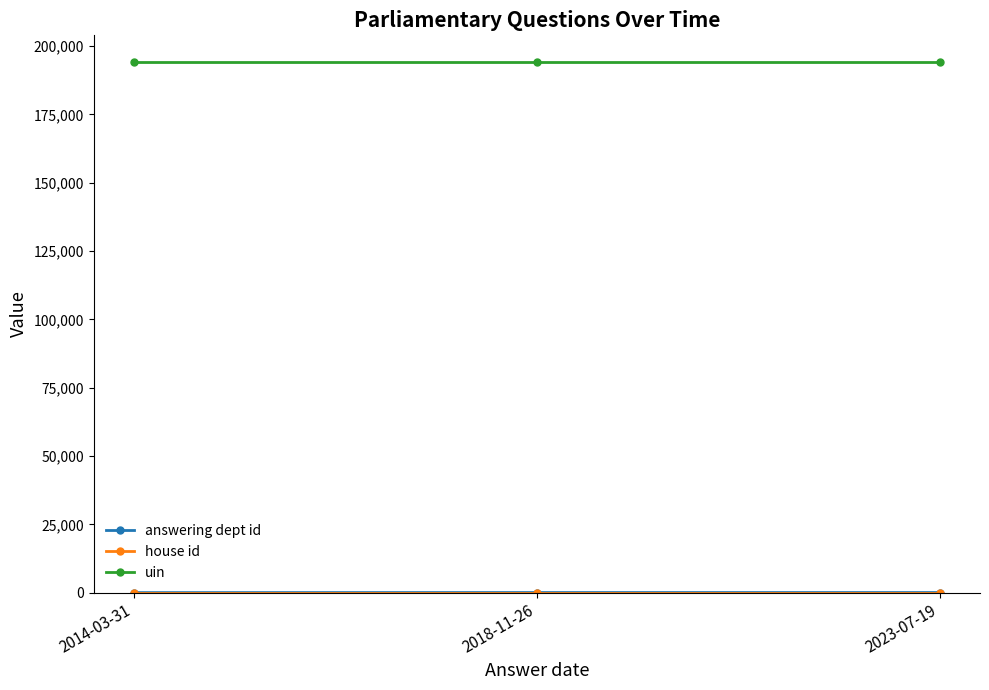

What is the label of the 1st point from the left?

2014-03-31